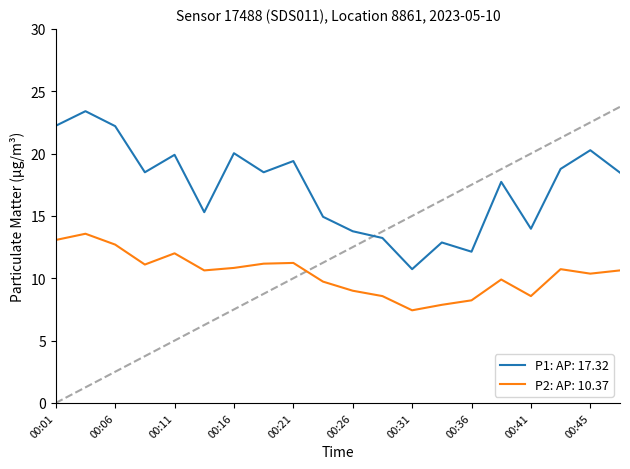

True or false: P2: AP: 10.37 and P1: AP: 17.32 intersect in this chart.

False